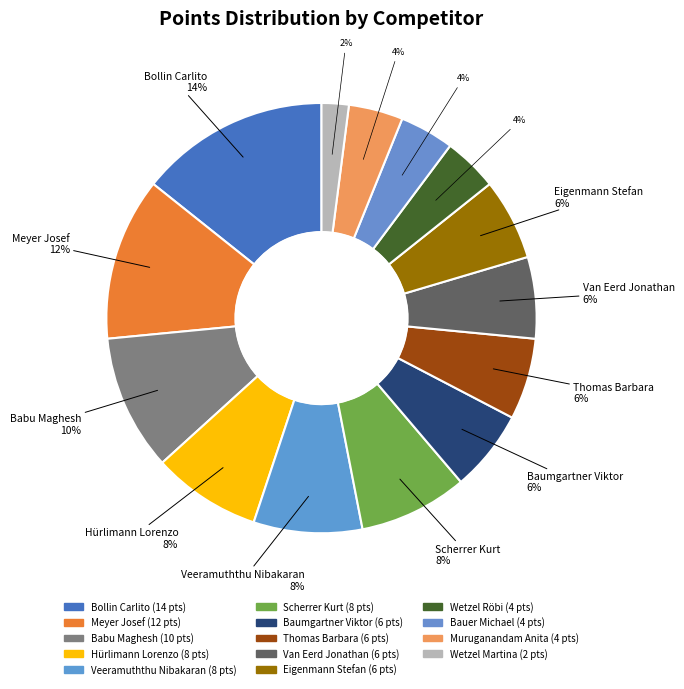

Does Baumgartner Viktor represent more than half of the total?

No